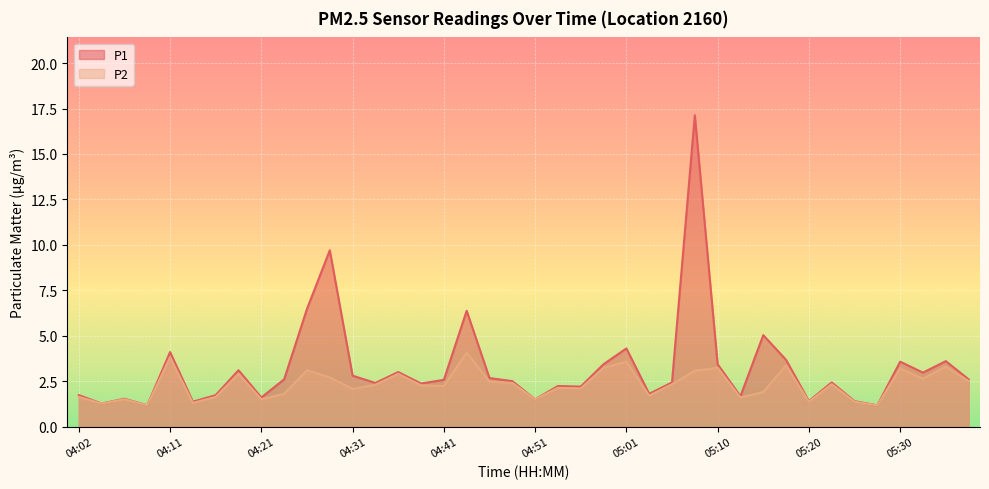

Does the chart display data point markers on the line(s)?

No